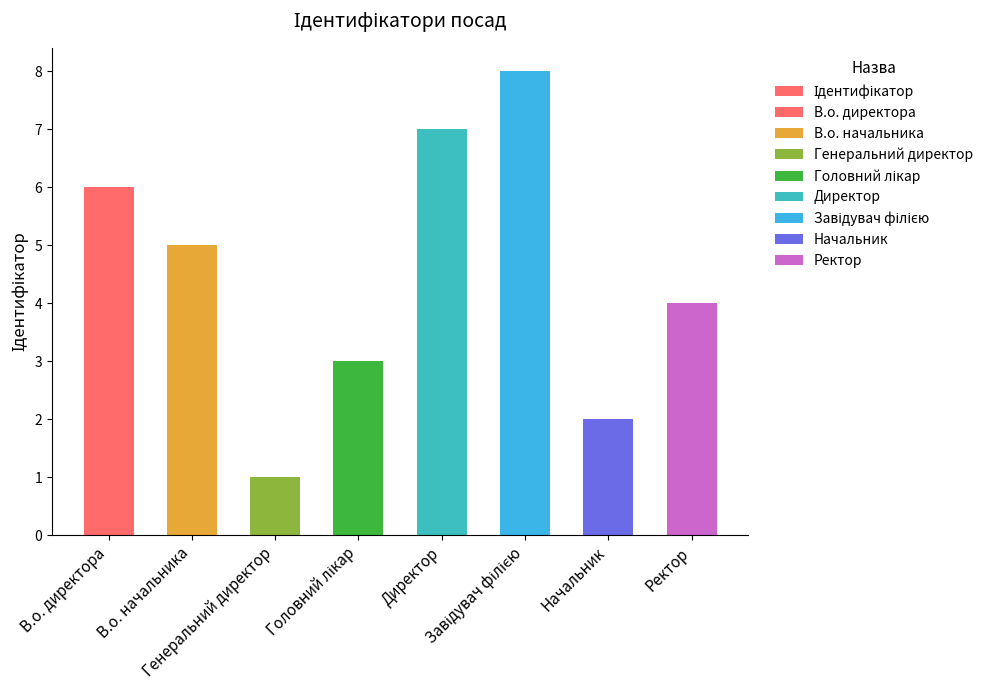

What is the label of the 1st bar from the right?

Ректор